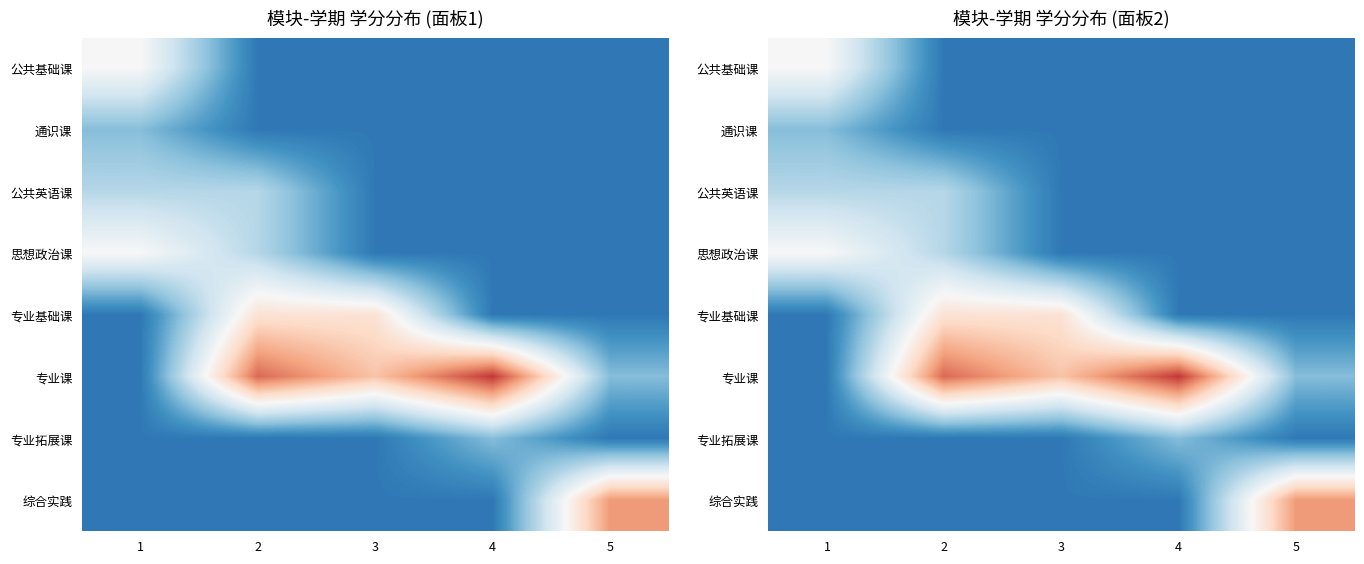

Count the number of data series in this chart.

8